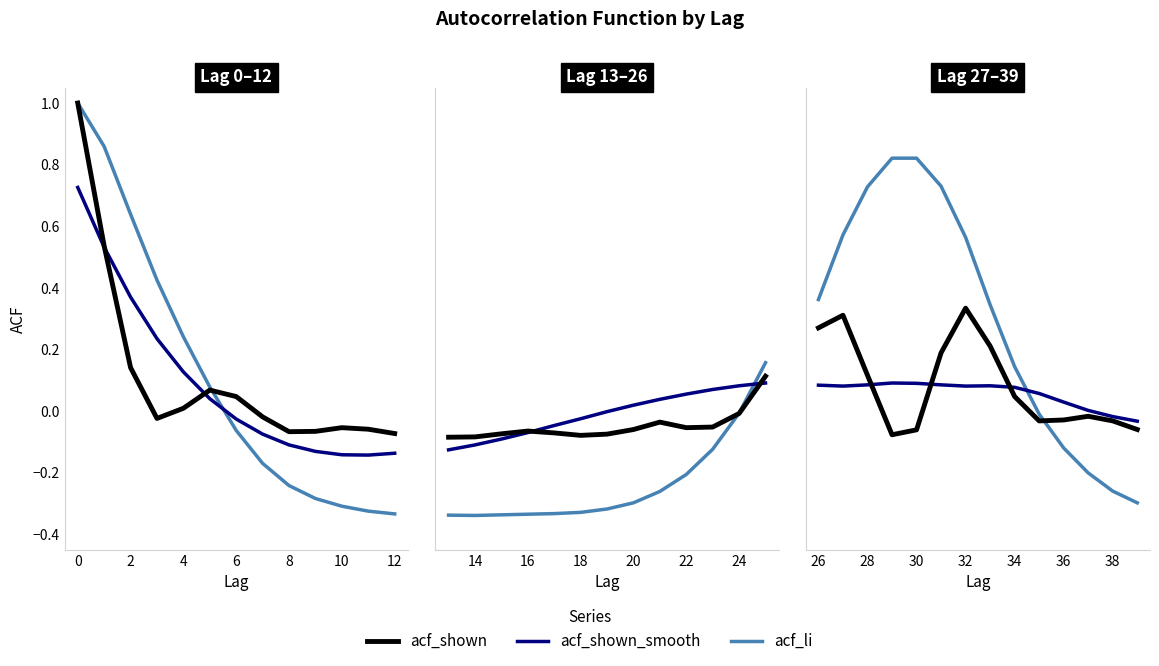

The acf_li series shows -0.5 at 38. True or false?

False